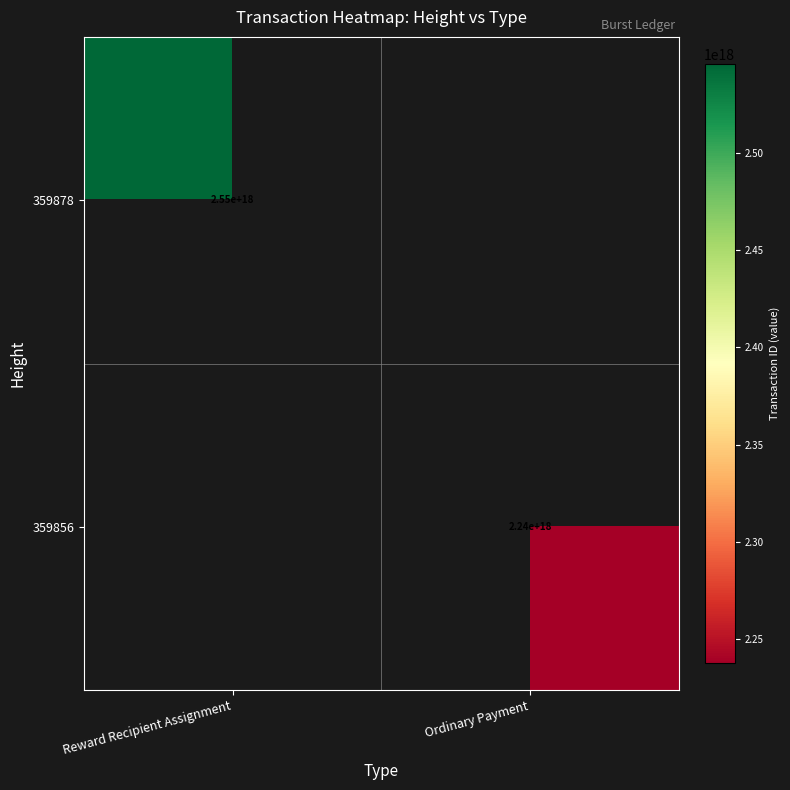

Is it true that 359878 equals 4010207612196485120 at Reward Recipient Assignment?

False